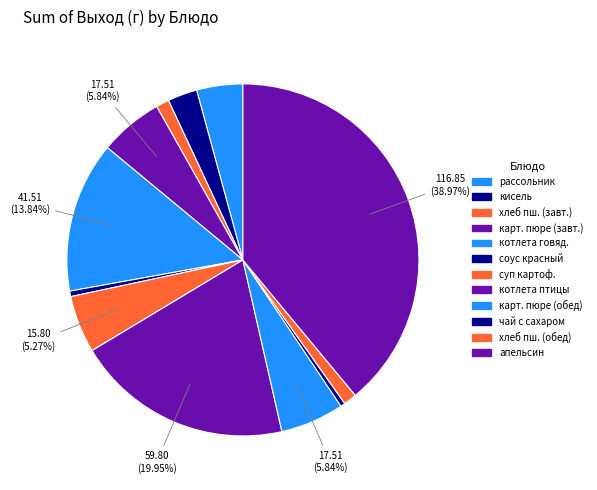

How many segments does this pie chart have?

12